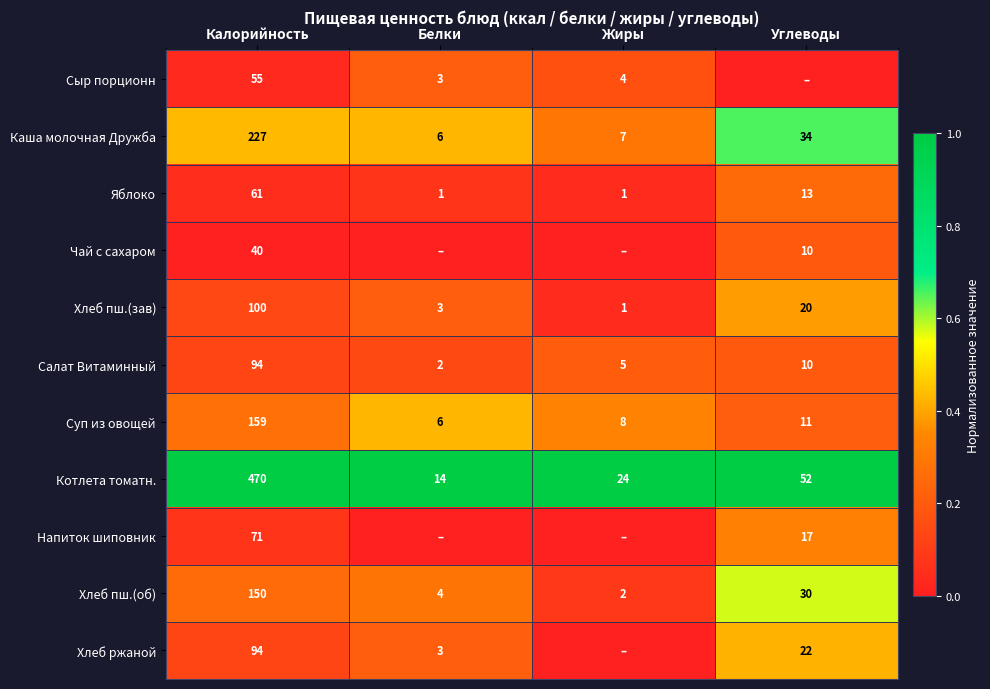

At which label does Котлета томатн. reach its peak?

Калорийность